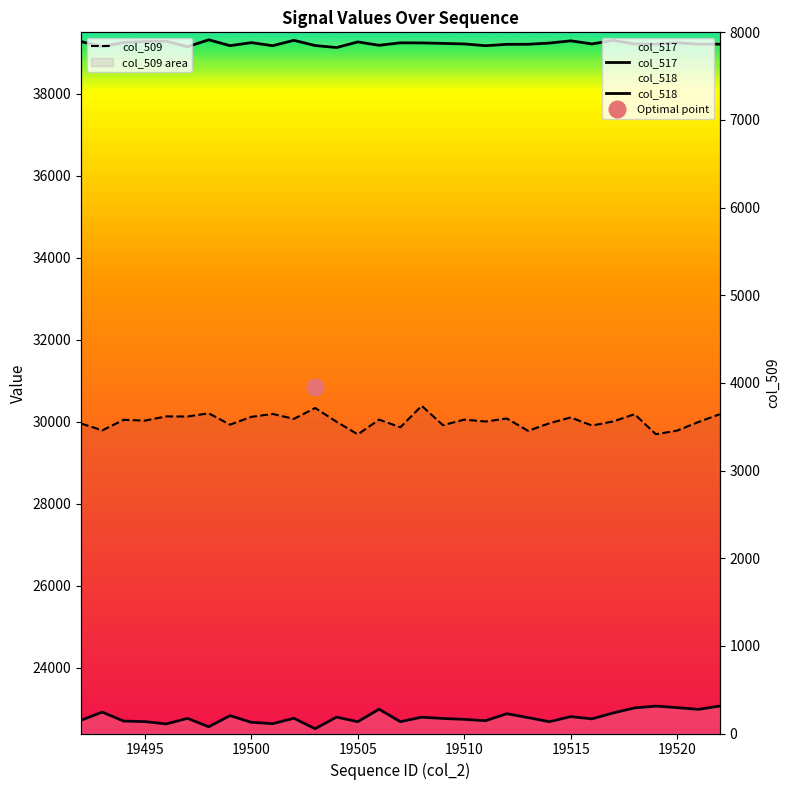

In col_518, how many points are lower than both neighbors (excluding endpoints)?

10